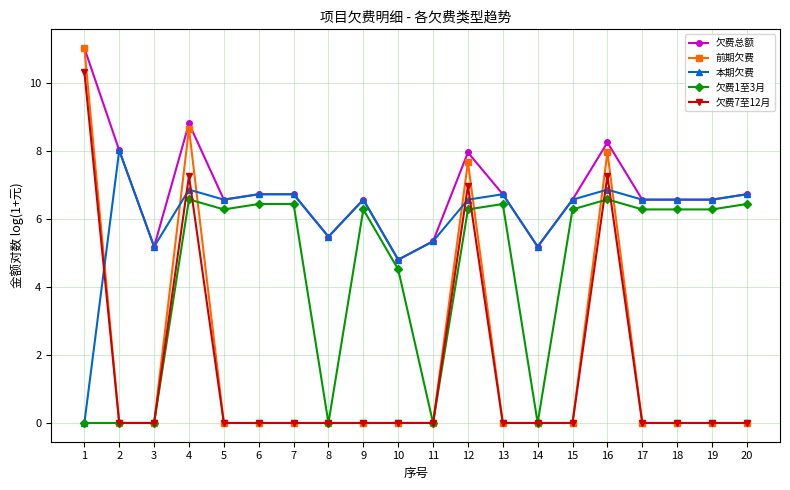

Reading left to right, transcribe all the data shown in this chart.

欠费总额: 1=11.0	2=8.0	3=5.2	4=8.8	5=6.6	6=6.7	7=6.7	8=5.5	9=6.6	10=4.8	11=5.3	12=7.9	13=6.7	14=5.2	15=6.6	16=8.2	17=6.6	18=6.6	19=6.6	20=6.7
前期欠费: 1=11.0	2=0.0	3=0.0	4=8.6	5=0.0	6=0.0	7=0.0	8=0.0	9=0.0	10=0.0	11=0.0	12=7.7	13=0.0	14=0.0	15=0.0	16=8.0	17=0.0	18=0.0	19=0.0	20=0.0
本期欠费: 1=0.0	2=8.0	3=5.2	4=6.9	5=6.6	6=6.7	7=6.7	8=5.5	9=6.6	10=4.8	11=5.3	12=6.6	13=6.7	14=5.2	15=6.6	16=6.9	17=6.6	18=6.6	19=6.6	20=6.7
欠费1至3月: 1=0.0	2=0.0	3=0.0	4=6.6	5=6.3	6=6.4	7=6.4	8=0.0	9=6.3	10=4.5	11=0.0	12=6.3	13=6.4	14=0.0	15=6.3	16=6.6	17=6.3	18=6.3	19=6.3	20=6.4
欠费7至12月: 1=10.3	2=0.0	3=0.0	4=7.3	5=0.0	6=0.0	7=0.0	8=0.0	9=0.0	10=0.0	11=0.0	12=7.0	13=0.0	14=0.0	15=0.0	16=7.3	17=0.0	18=0.0	19=0.0	20=0.0